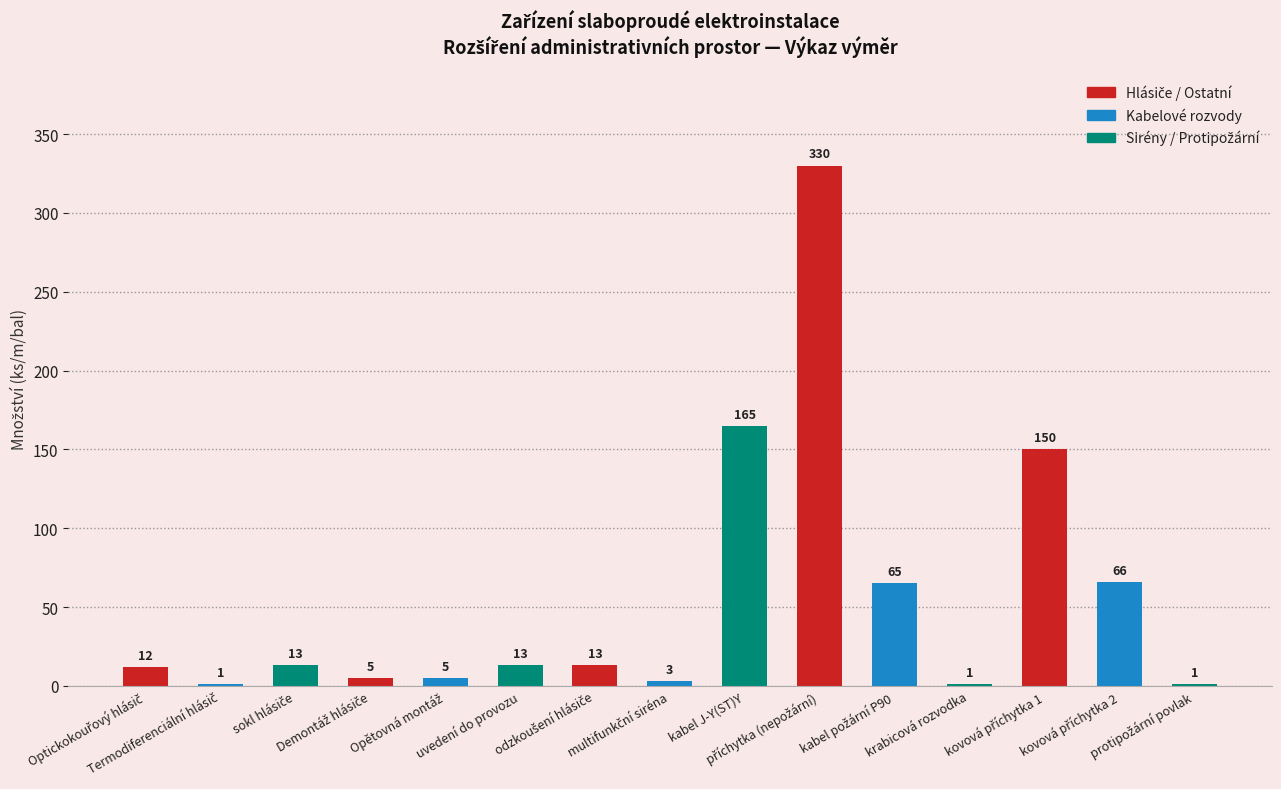

What is the greatest value displayed?

330